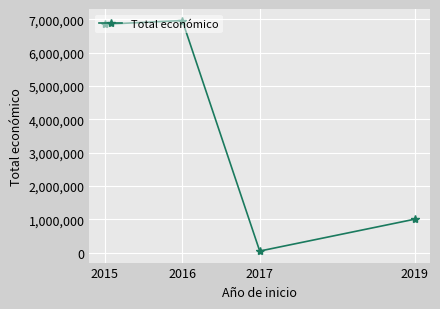

Is it true that the value at 2015 is 6850000?

True